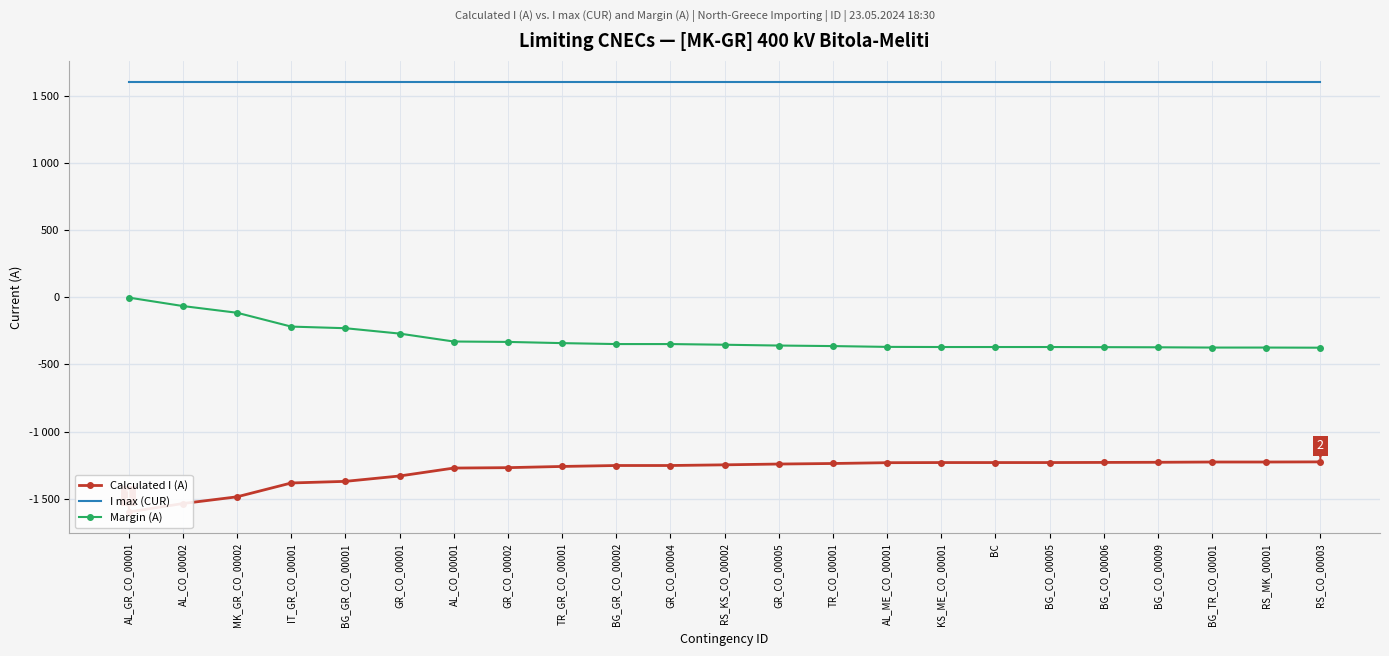

Where does the Calculated I (A) series first go above -1247?

GR_CO_00005